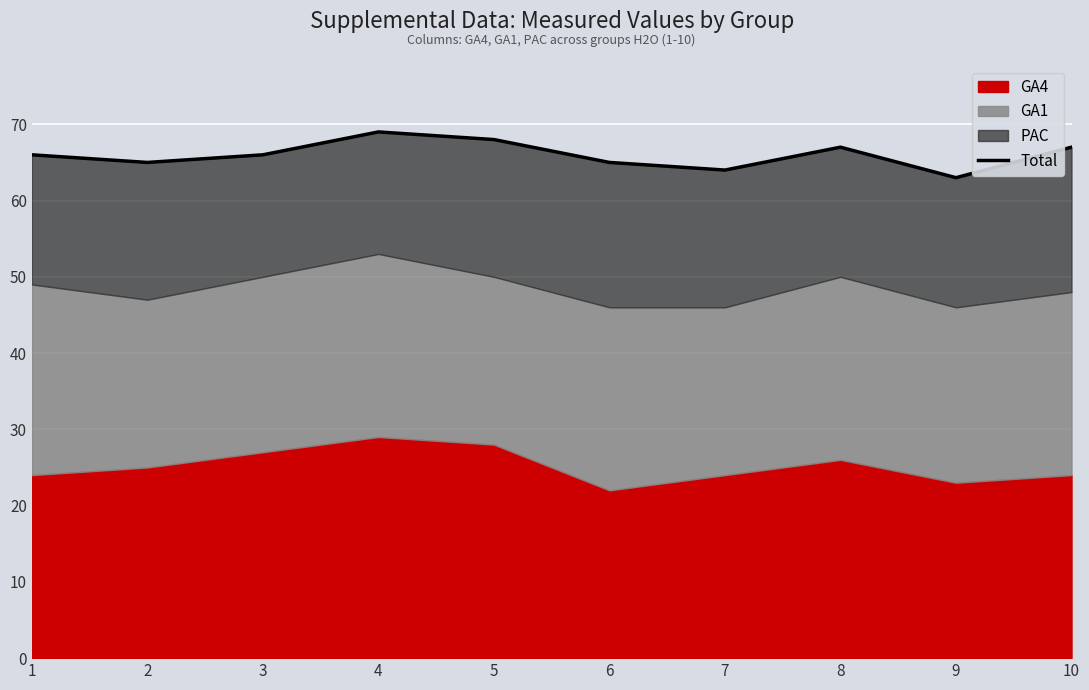

How many interior local valleys (lower than both neighbors) does the data have?

3